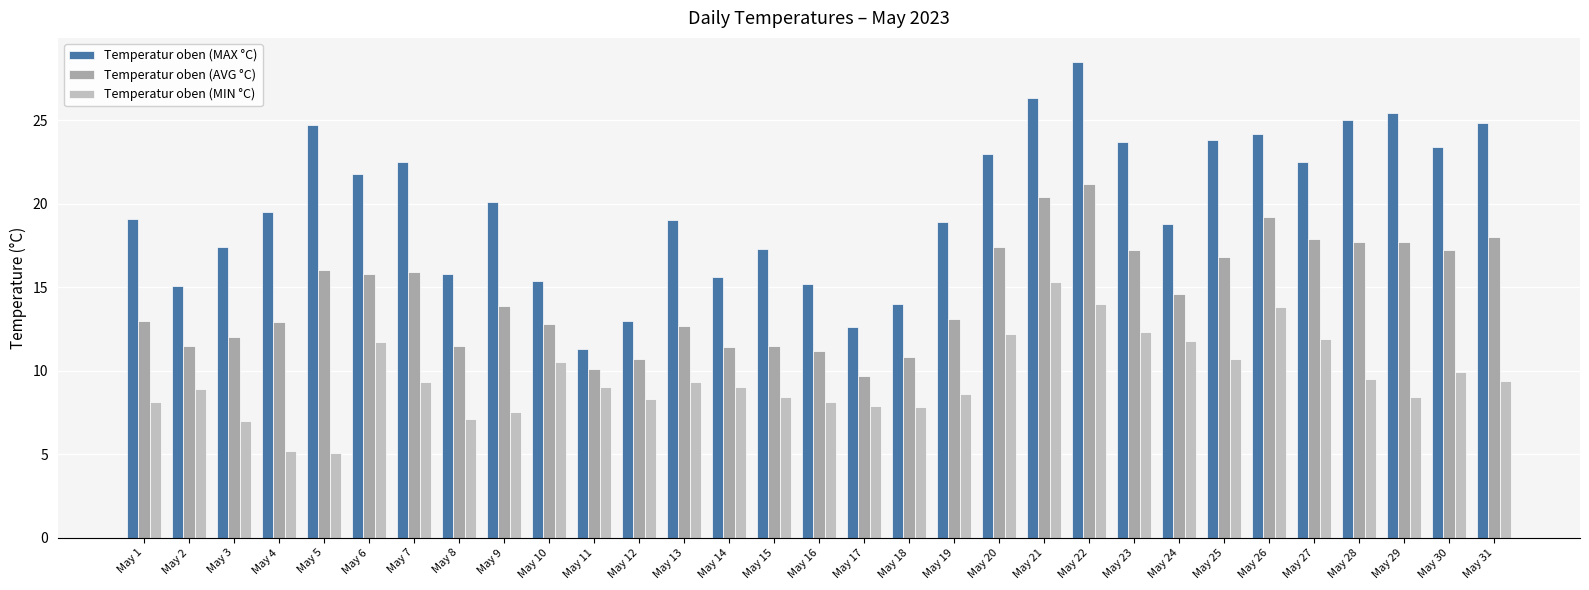

Is the value of Temperatur oben (MAX °C) at May 4 greater than the value of Temperatur oben (MIN °C) at May 17?

Yes